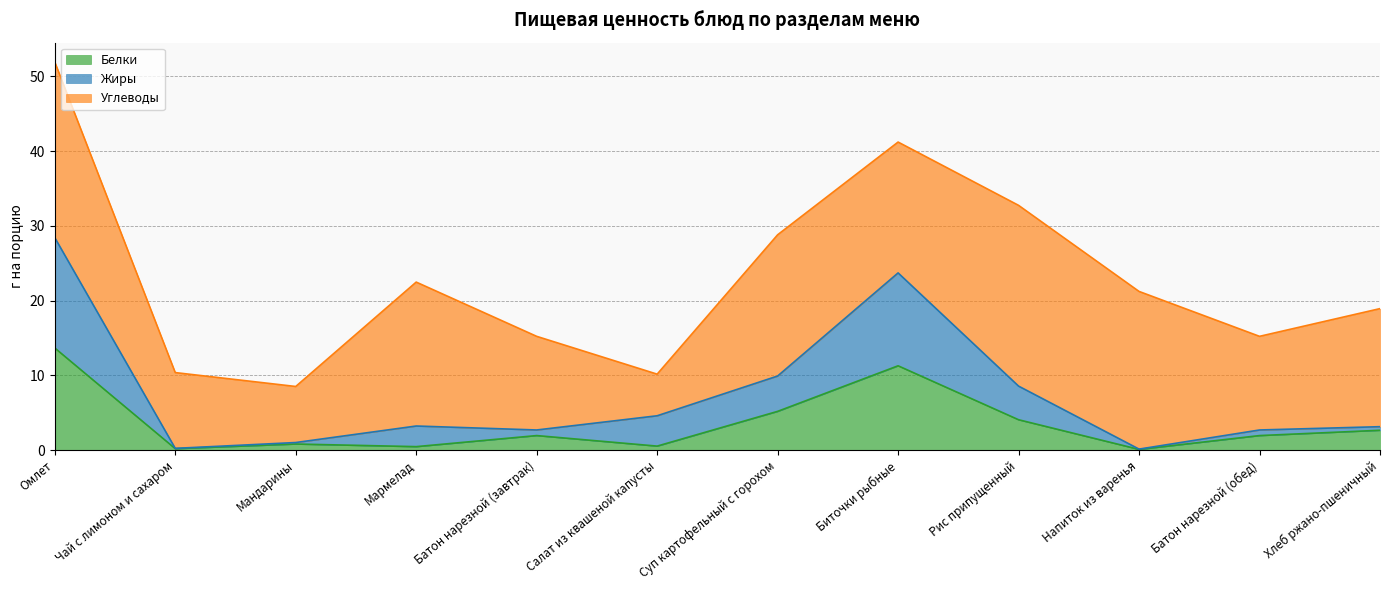

What is the label of the 6th point from the right?

Суп картофельный с горохом